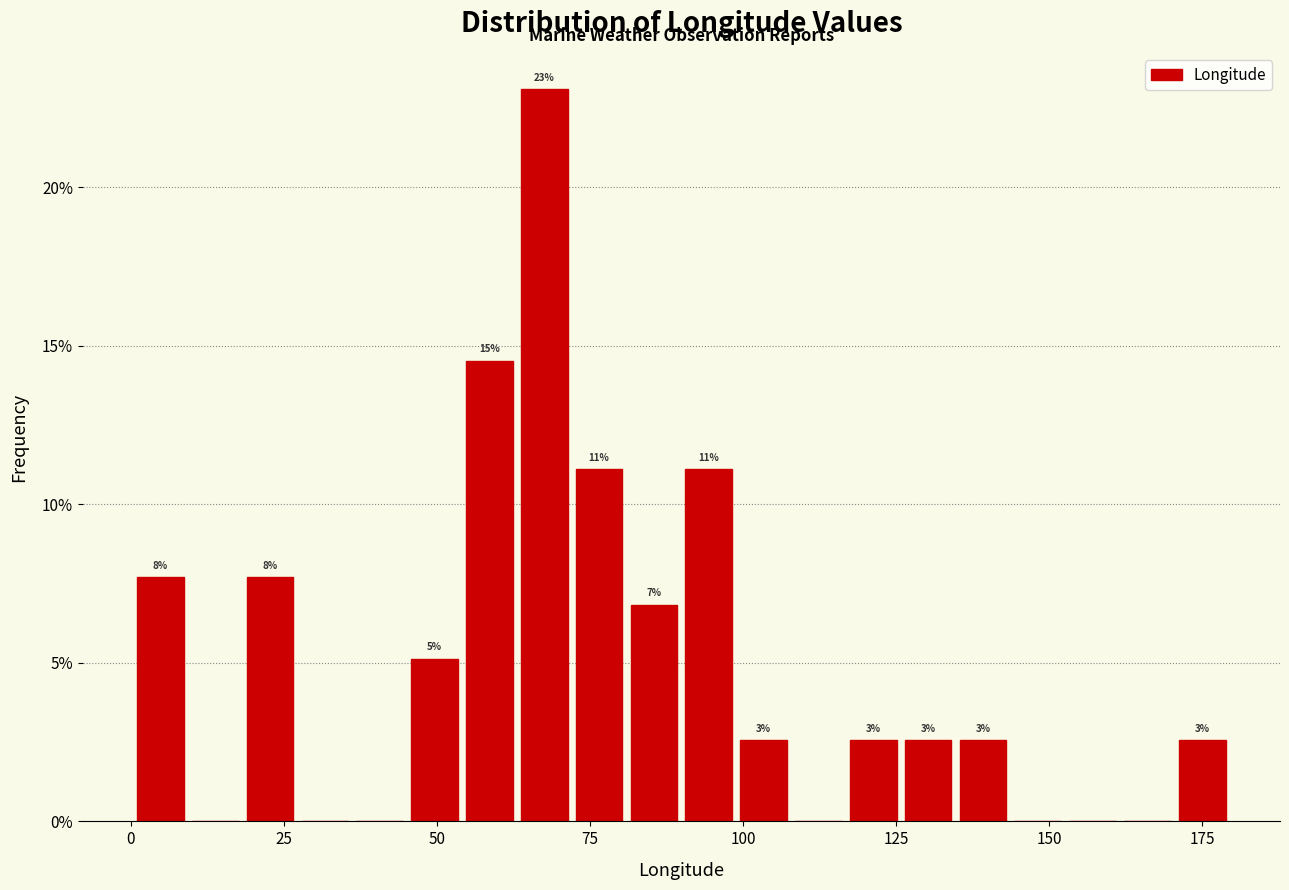

Around what value on the x-axis is the tallest bar? Give the approximate position of its centre, as read against the axis.

70